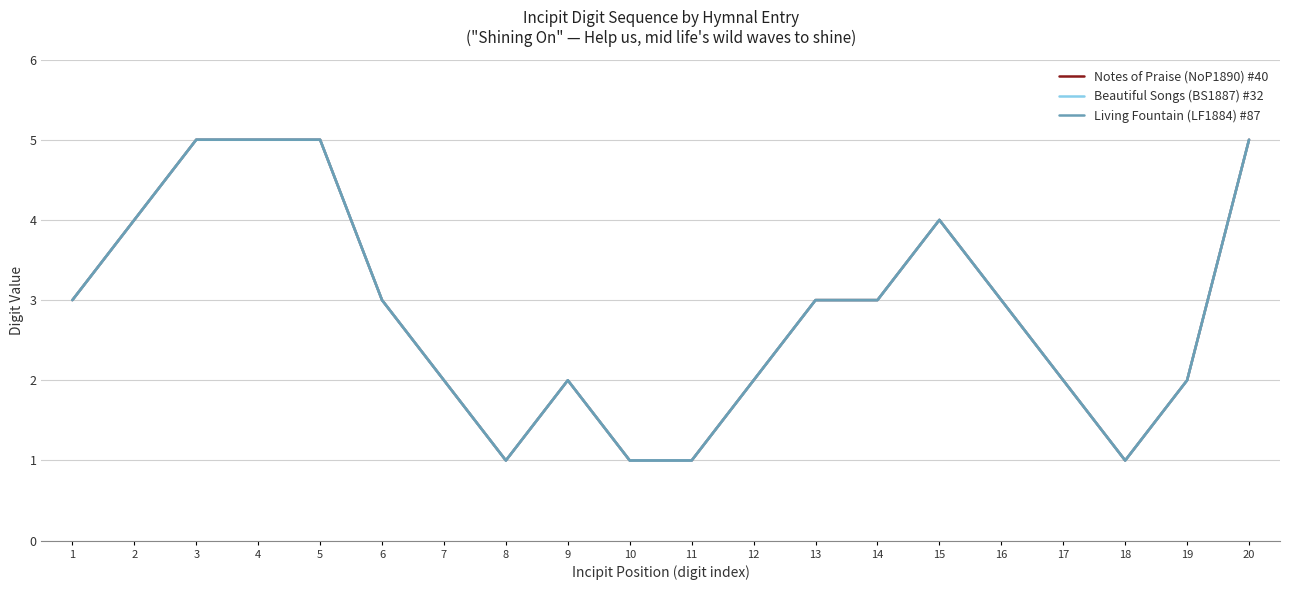

Is the value of Beautiful Songs (BS1887) #32 at 10 greater than the value of Living Fountain (LF1884) #87 at 1?

No